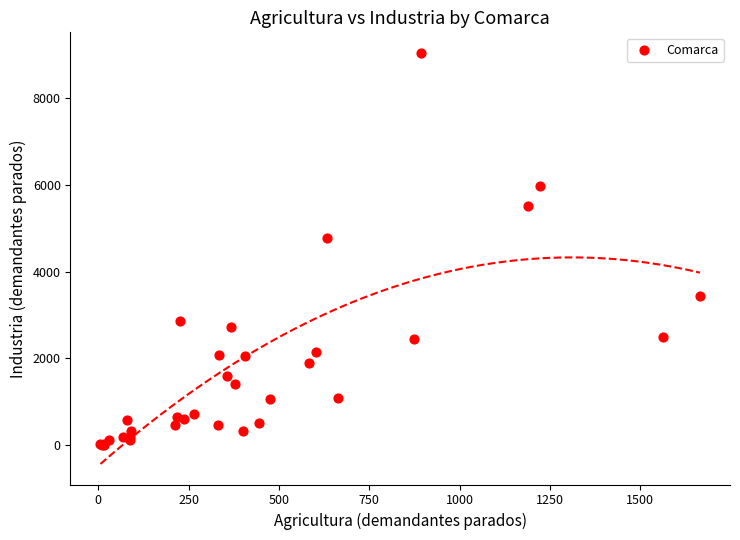

What Y value in the scatter plot is closest to 4528?

4777